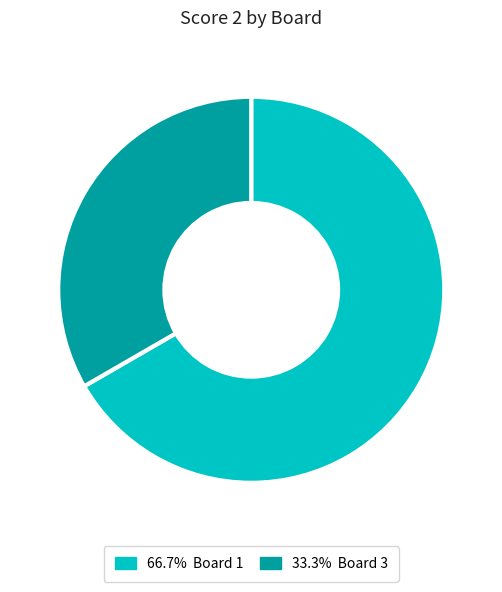

Is there a majority slice in this chart?

Yes